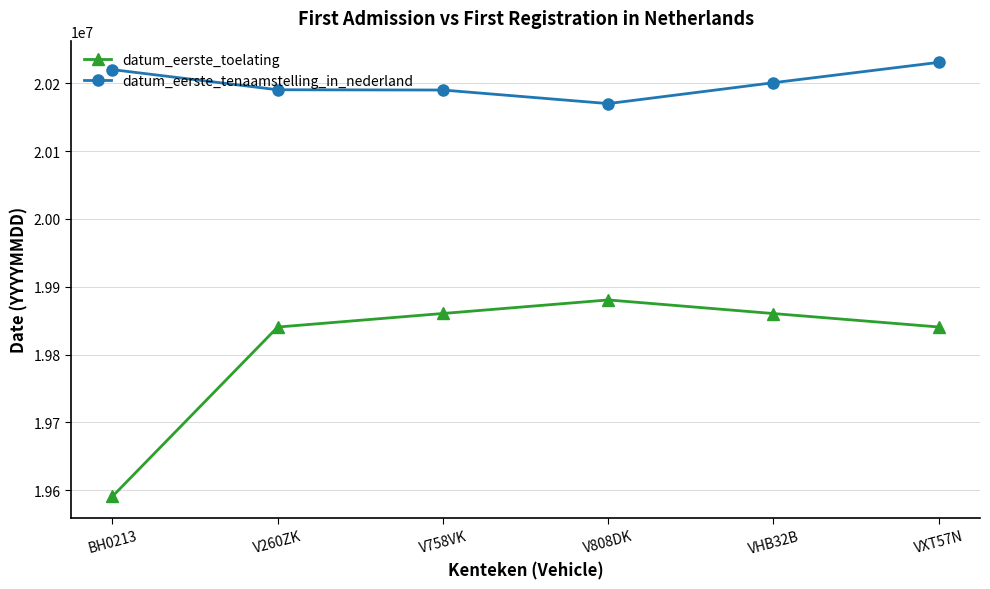

What is the minimum value for datum_eerste_toelating?

19590701